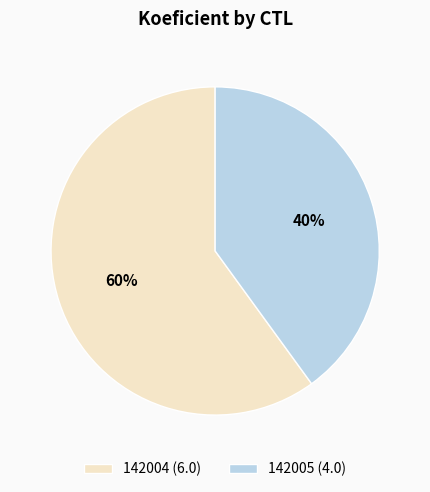

What is the largest slice in the pie chart?

142004